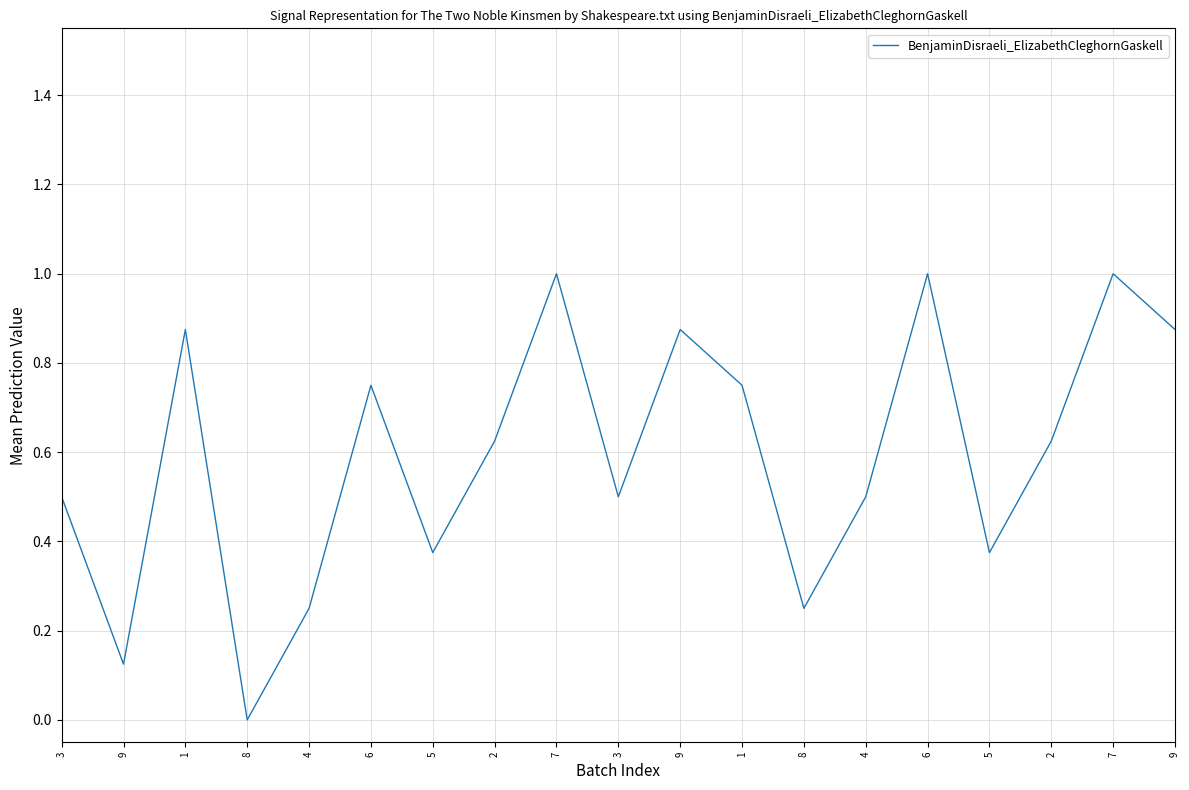

How many lines are shown in the chart?

1